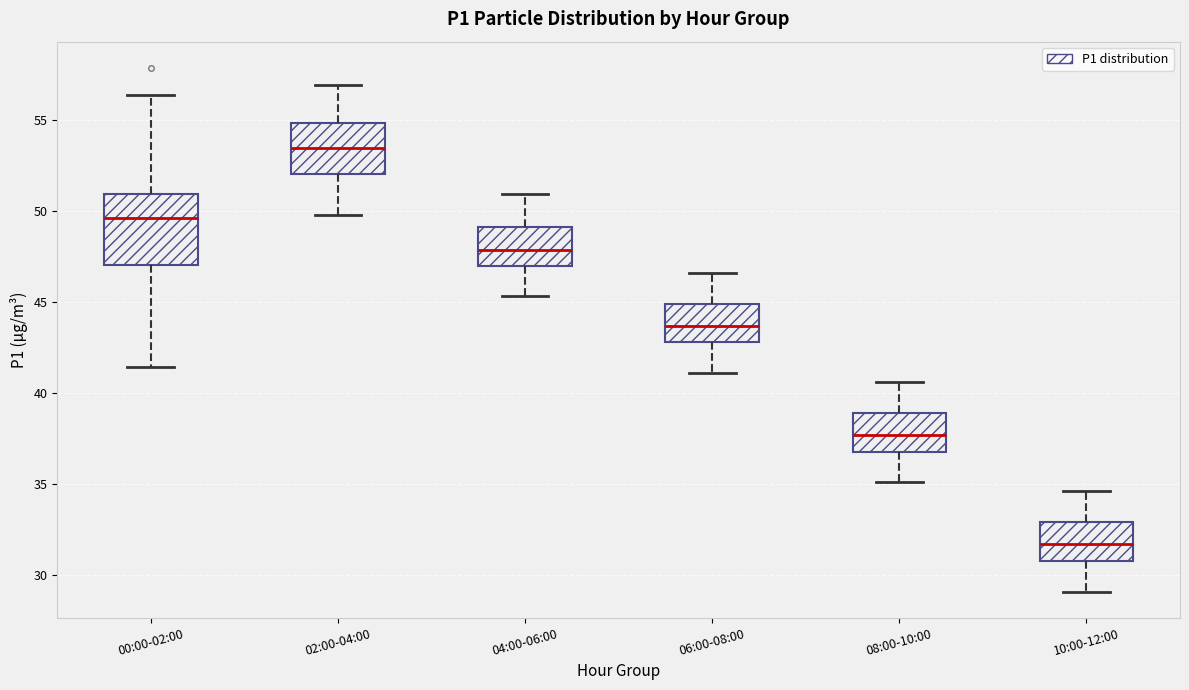

Reading left to right, transcribe this box plot: for each box, give where its median line is, the range the box spans, and where its two whiskers end, as read against the y-axis. The values are not printed on the chart, so give them approximately, as read against the axis.

00:00-02:00: median 49.5, box 47.0 to 51.0, whiskers 41.5 to 56.5
02:00-04:00: median 53.5, box 52.0 to 55.0, whiskers 50.0 to 57.0
04:00-06:00: median 48.0, box 47.0 to 49.0, whiskers 45.5 to 51.0
06:00-08:00: median 43.5, box 43.0 to 45.0, whiskers 41.0 to 46.5
08:00-10:00: median 37.5, box 37.0 to 39.0, whiskers 35.0 to 40.5
10:00-12:00: median 31.5, box 31.0 to 33.0, whiskers 29.0 to 34.5